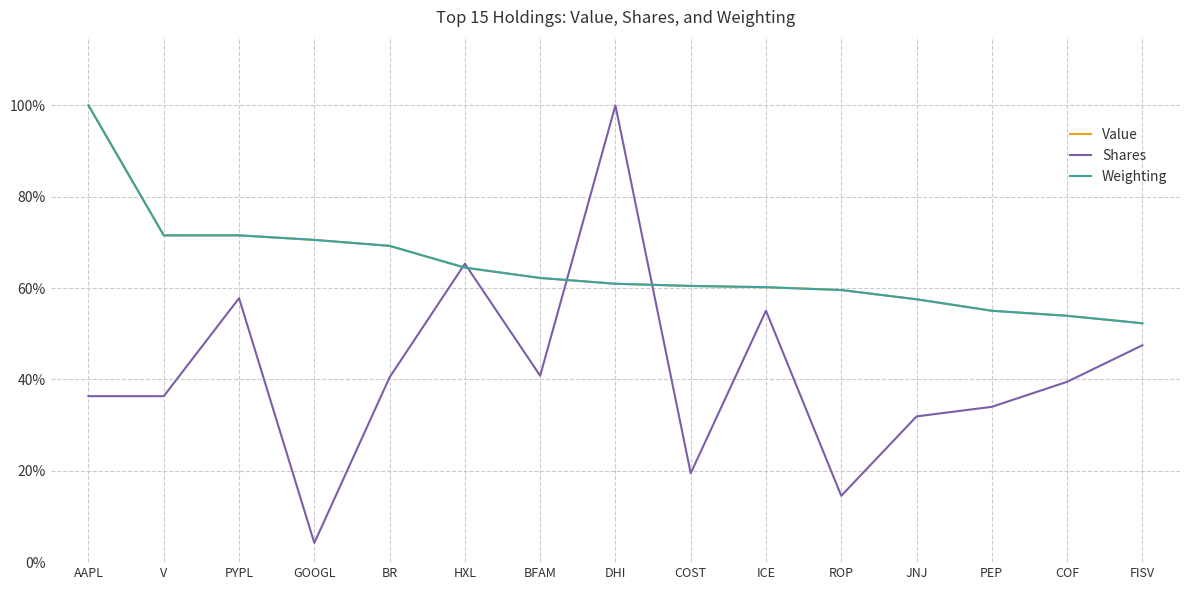

List the labels in order of Weighting value, largest first.

AAPL, V, PYPL, GOOGL, BR, HXL, BFAM, DHI, COST, ICE, ROP, JNJ, PEP, COF, FISV